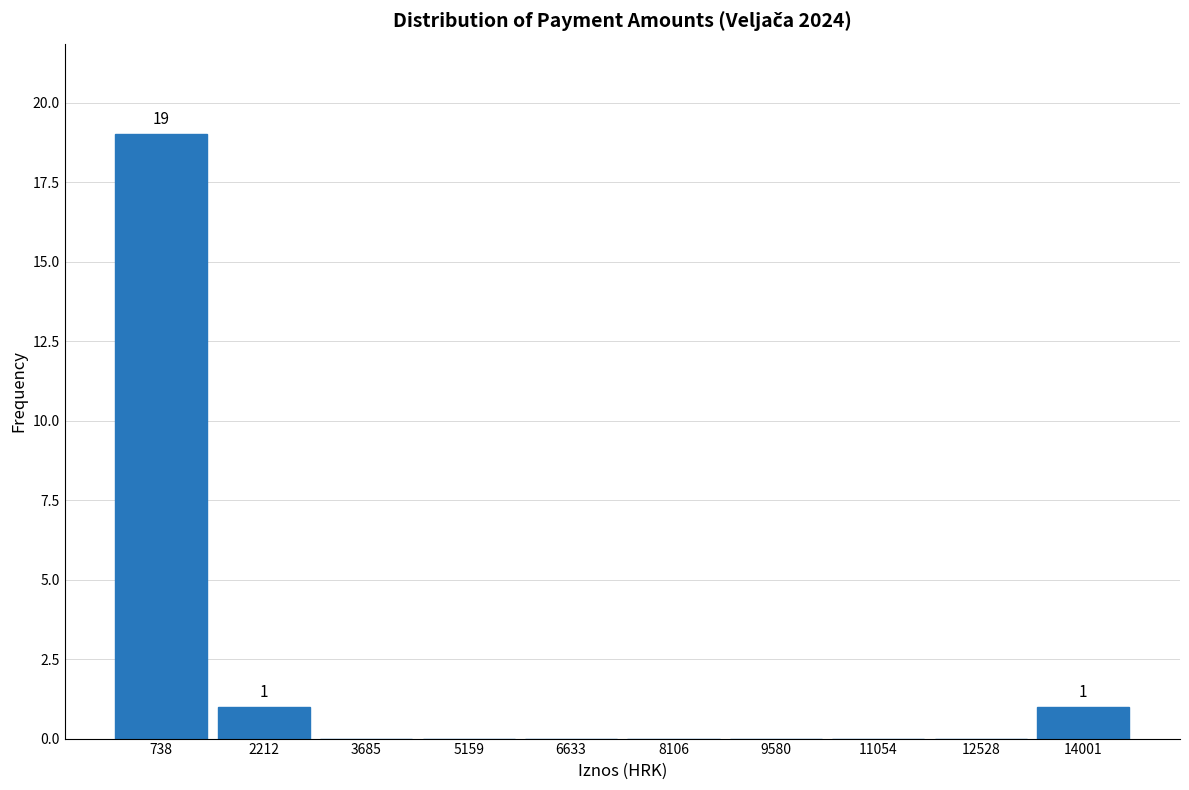

Over which range of the x-axis is the bar tallest?

0 to 1400